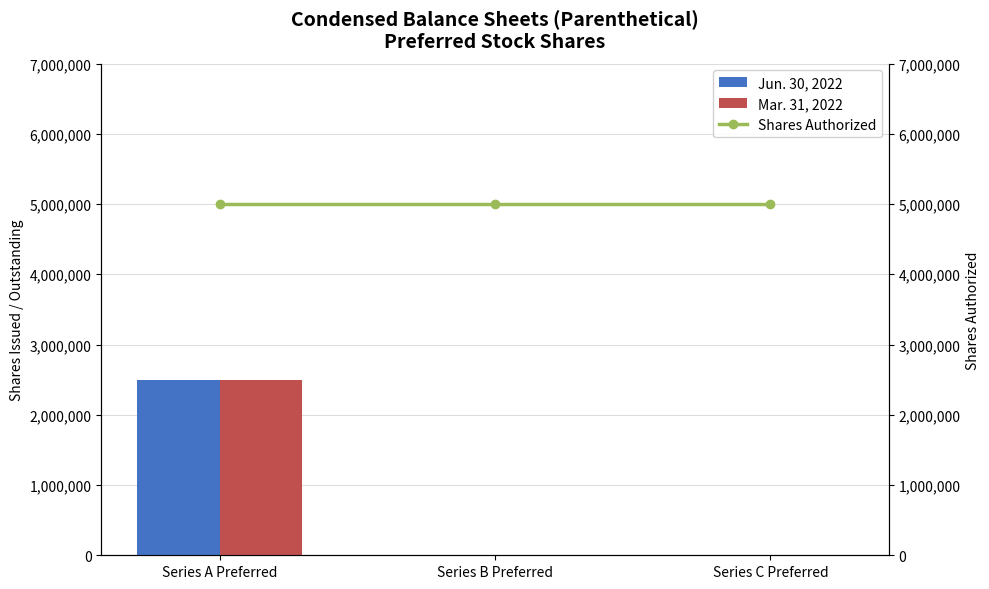

Reading left to right, transcribe all the data shown in this chart.

Jun. 30, 2022: Series A Preferred=2500000	Series B Preferred=0	Series C Preferred=0
Mar. 31, 2022: Series A Preferred=2500000	Series B Preferred=0	Series C Preferred=0
Shares Authorized: Series A Preferred=5000000	Series B Preferred=5000000	Series C Preferred=5000000